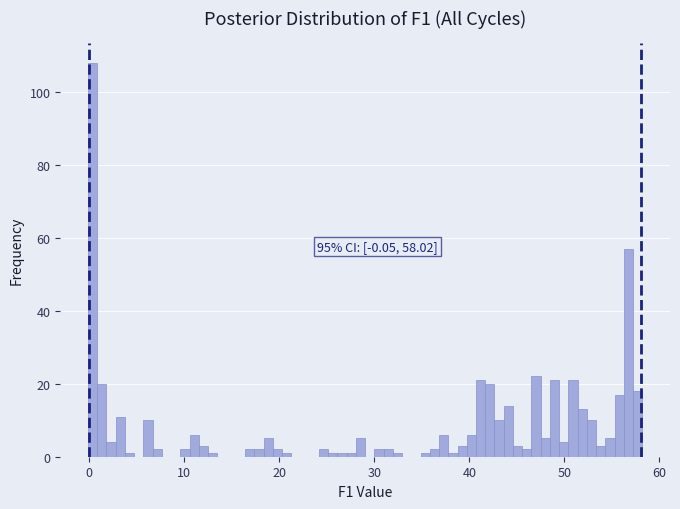

Read against the x-axis, roughly where is the centre of the tallest bar?

0